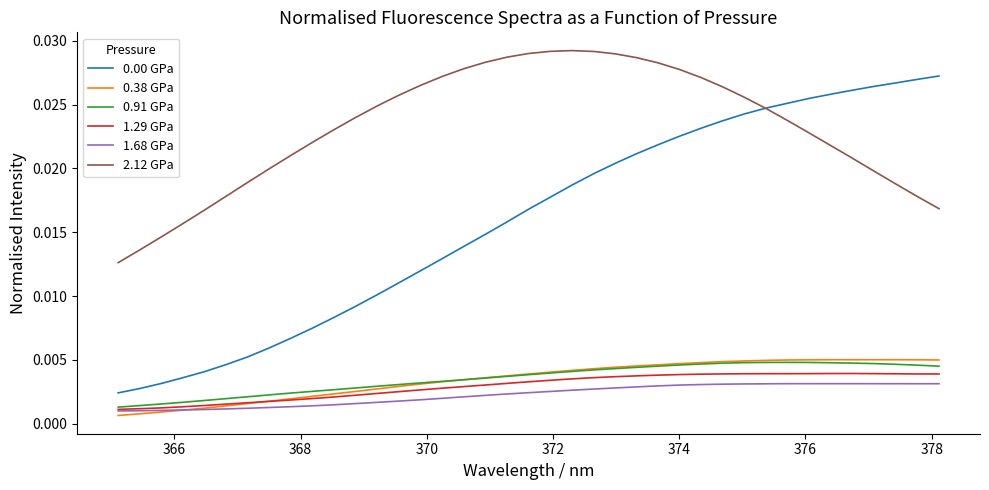

True or false: 0.00 GPa and 0.38 GPa cross at least once.

False